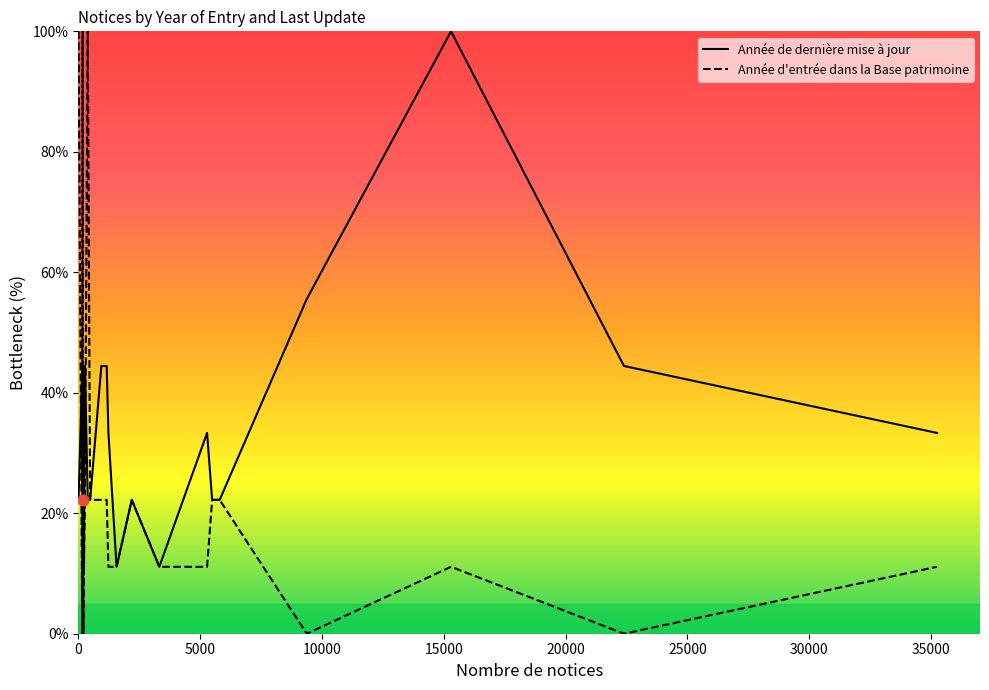

What are all the series names shown in the legend?

Année de dernière mise à jour, Année d'entrée dans la Base patrimoine